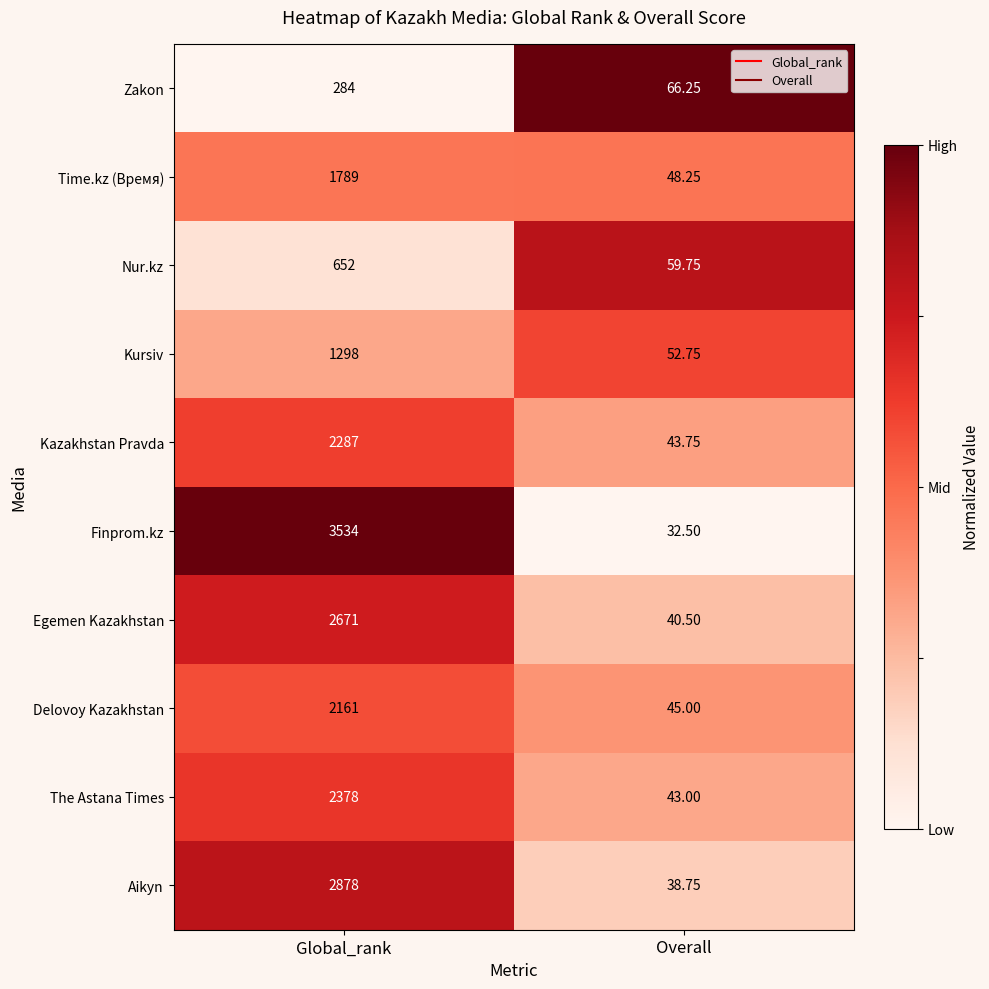

Which label corresponds to the largest value in the chart?

Global_rank